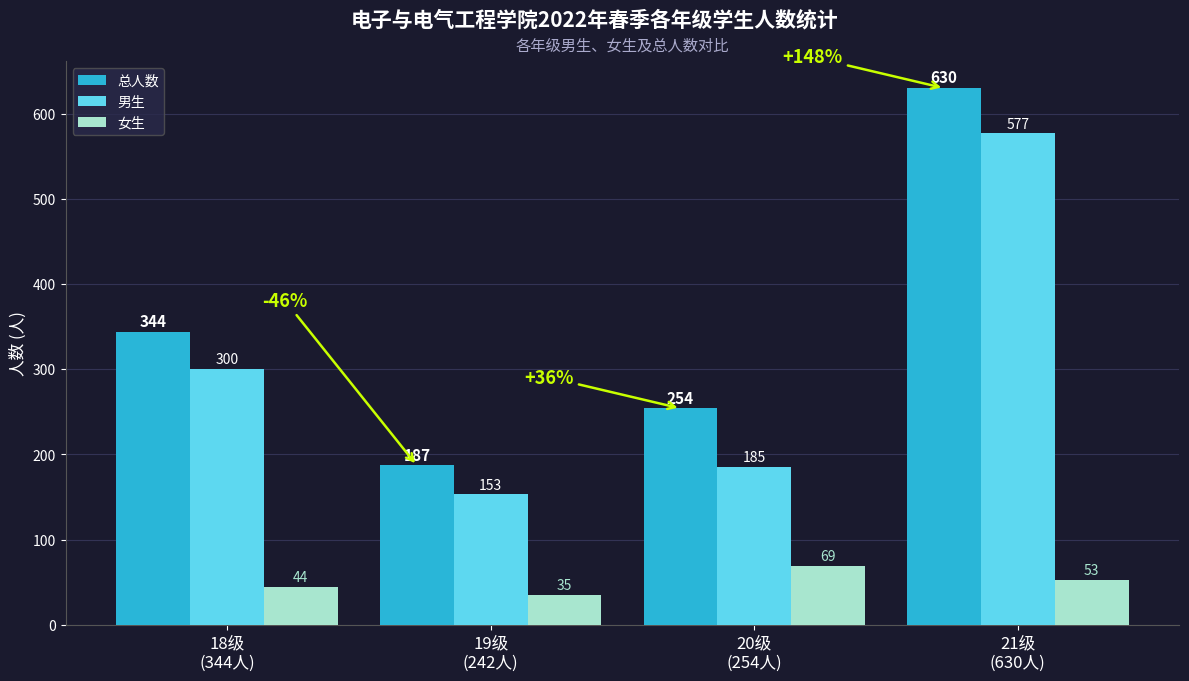

What are all the series names shown in the legend?

总人数, 男生, 女生